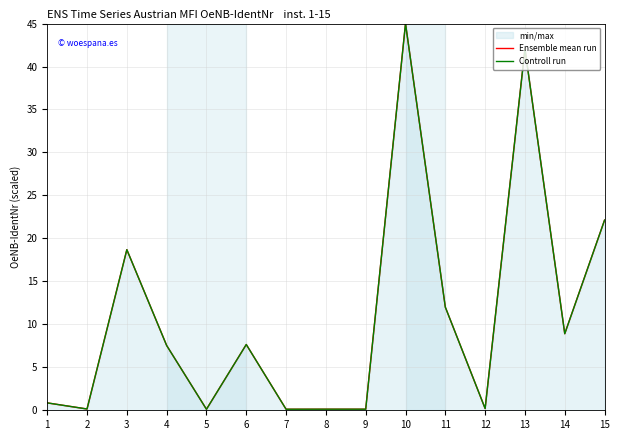

The Ensemble mean run series shows 0.1 at 7. True or false?

True